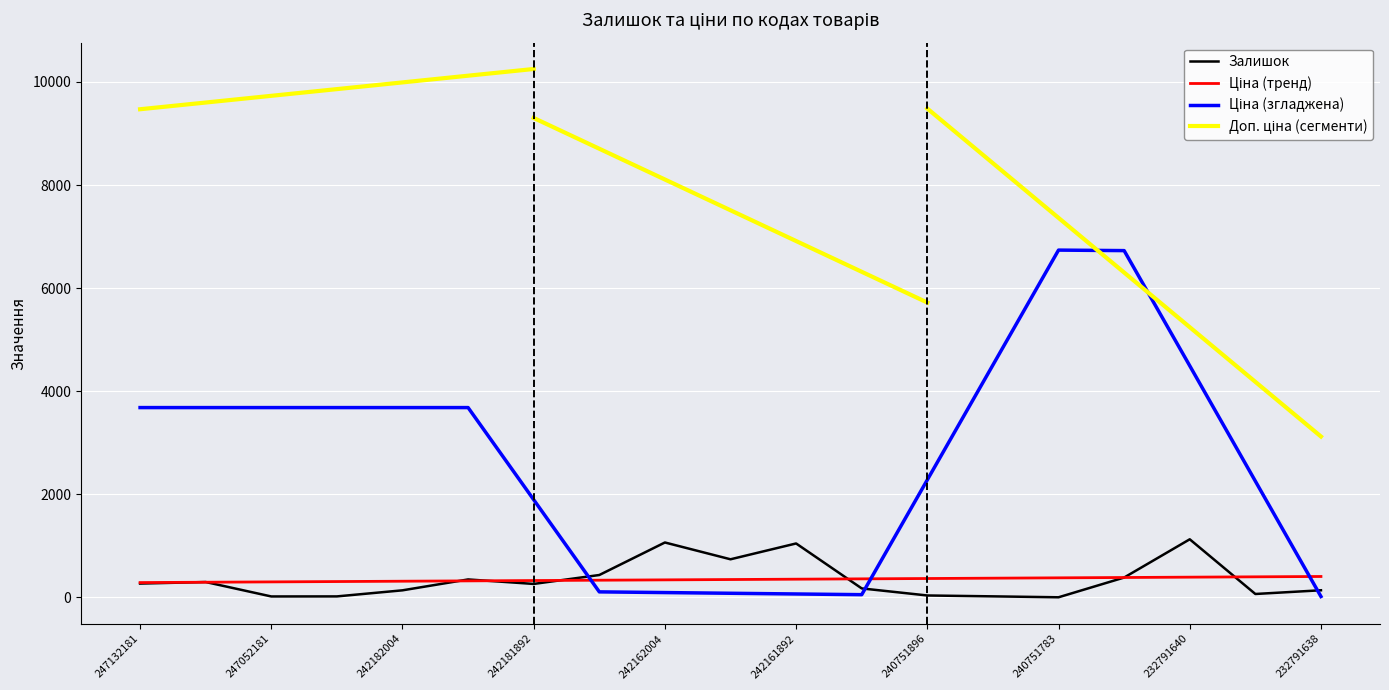

Which series has the largest total across all categories?

Доп. ціна